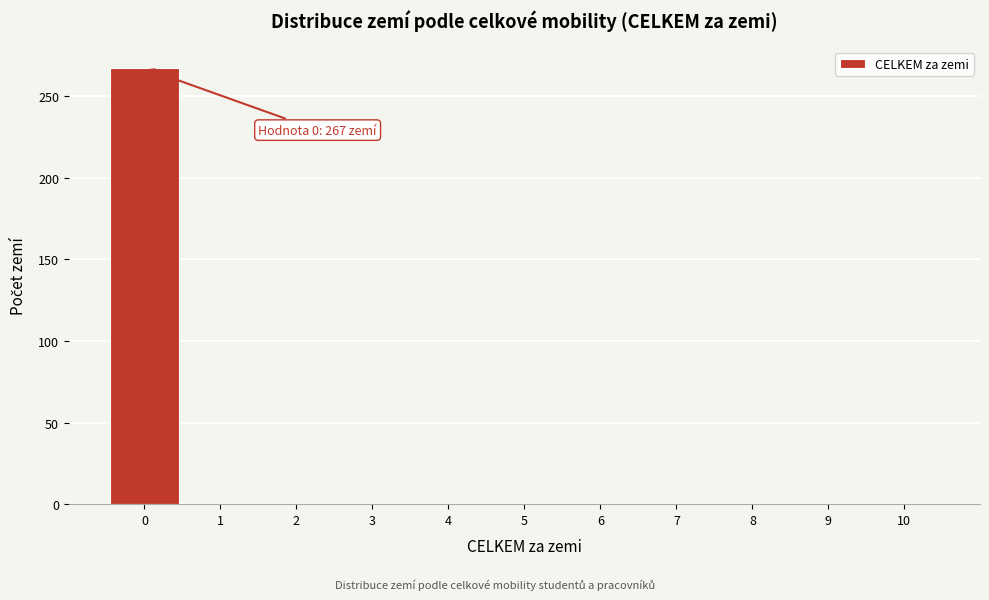

Which range on the x-axis has the tallest bar?

-0.5 to 0.5